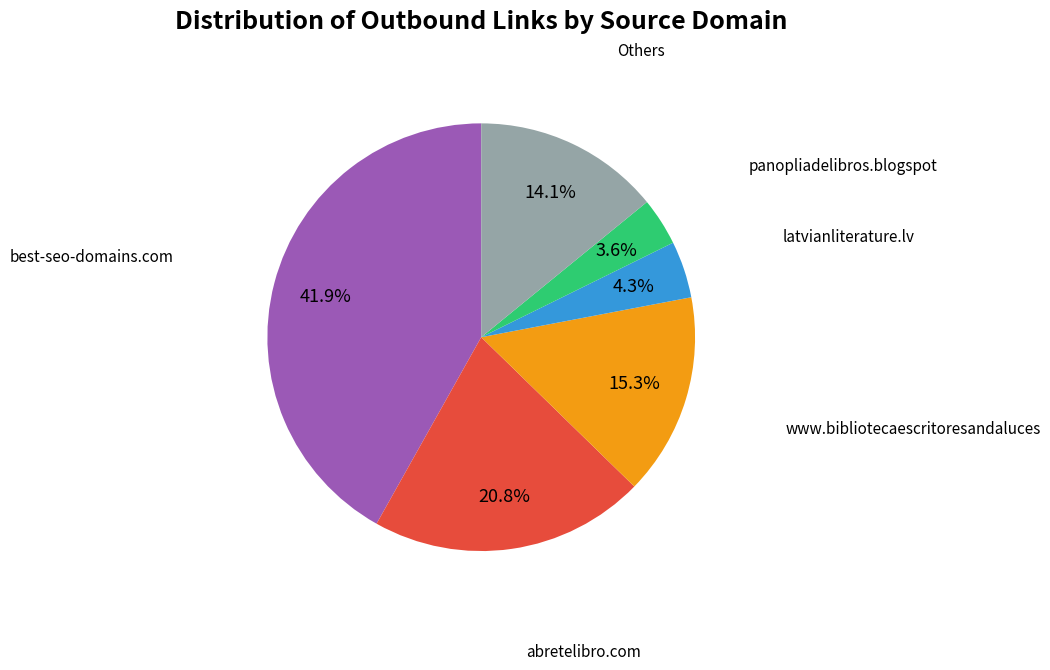

Does any single category account for the majority?

No